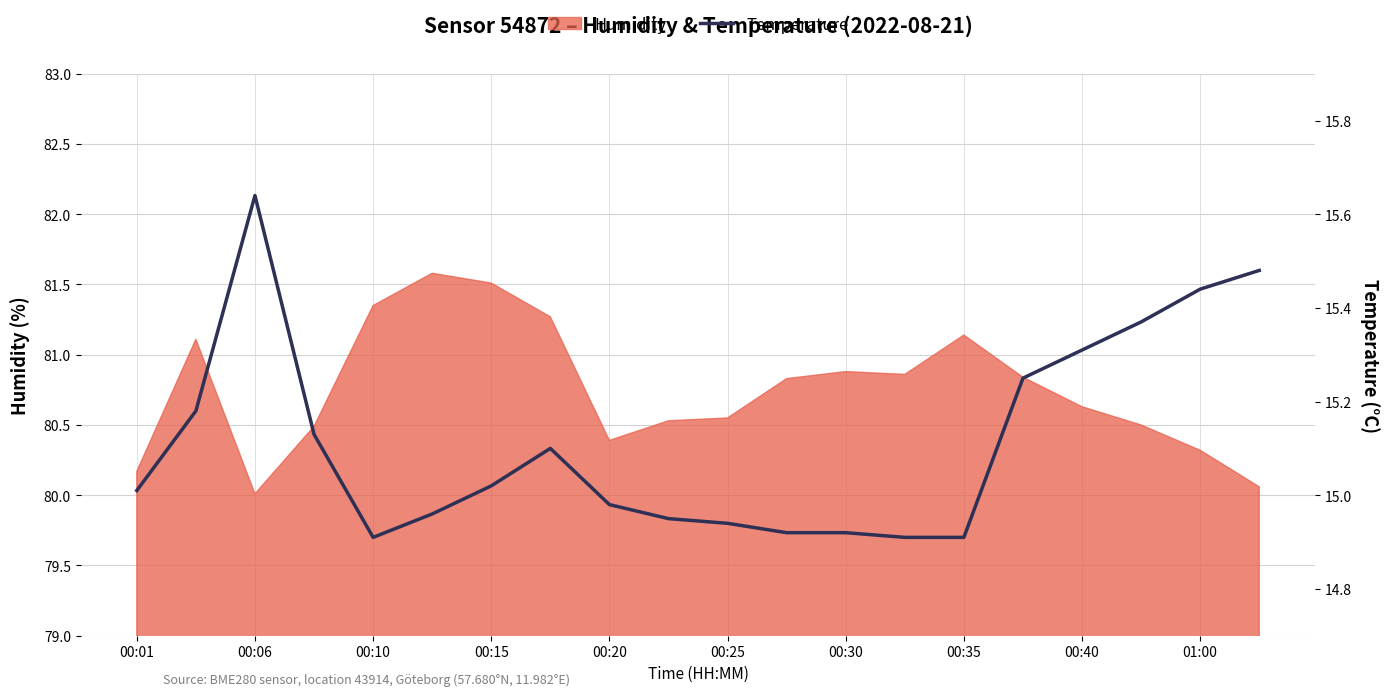

What is the lowest value of the Humidity series?

80.0